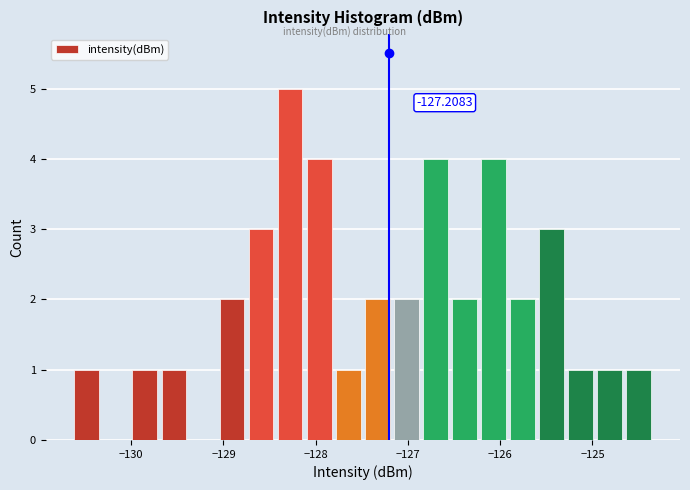

Around what value on the x-axis is the tallest bar? Give the approximate position of its centre, as read against the axis.

-128.3